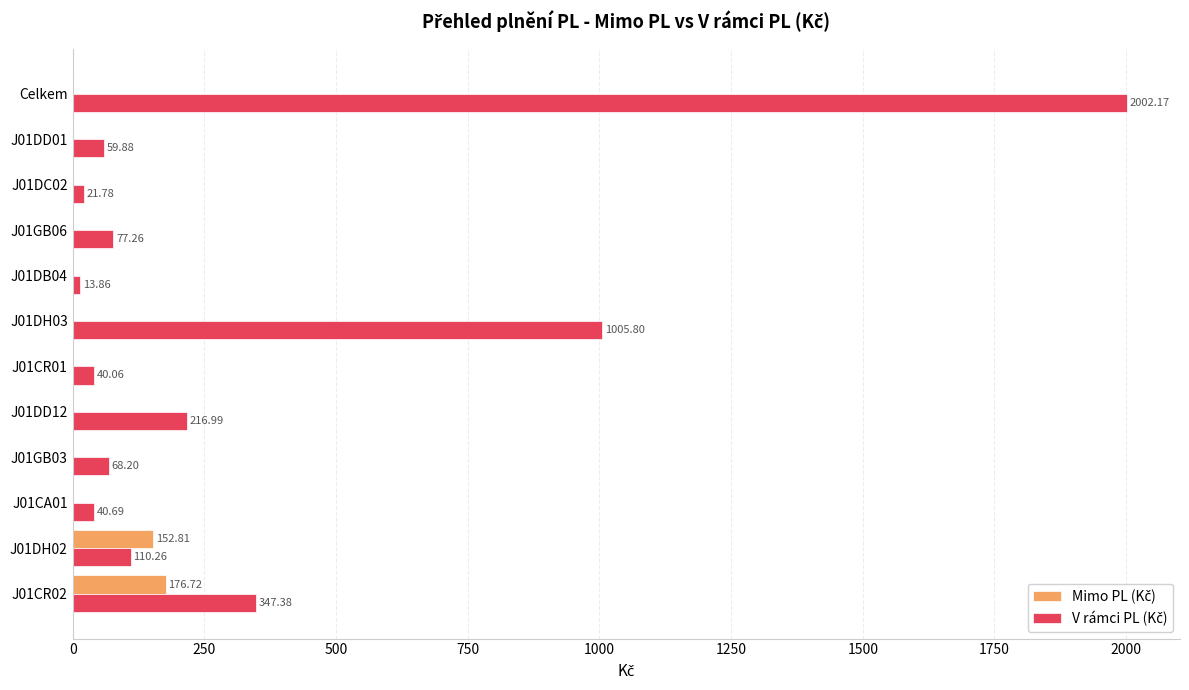

Which category has the highest value across all series?

Celkem